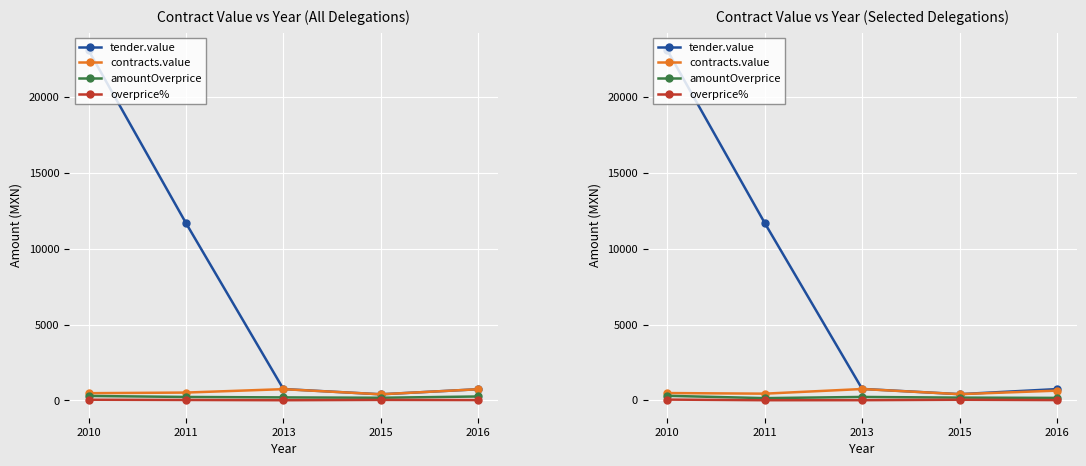

Rank the categories by amountOverprice value from lowest to highest.

2011, 2016, 2015, 2013, 2010